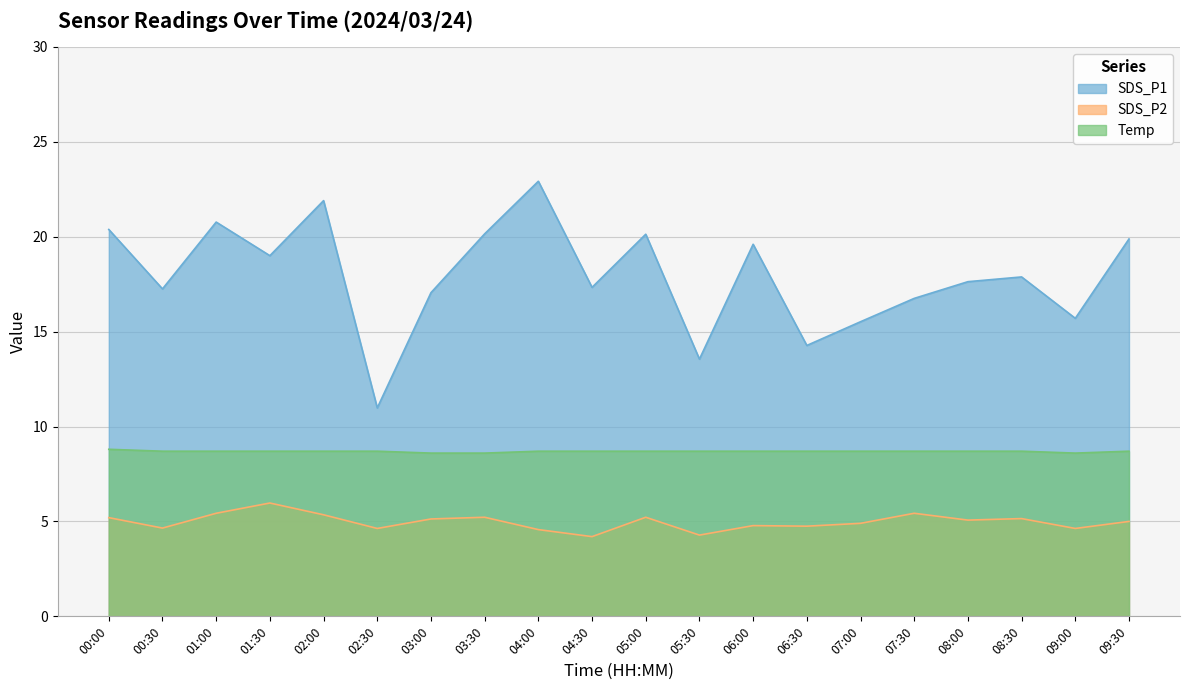

Reading right to left, extract all data points from this chart.

SDS_P1: 09:30=19.9	09:00=15.7	08:30=17.9	08:00=17.6	07:30=16.8	07:00=15.5	06:30=14.3	06:00=19.6	05:30=13.6	05:00=20.1	04:30=17.3	04:00=22.9	03:30=20.1	03:00=17.1	02:30=11.0	02:00=21.9	01:30=19.0	01:00=20.8	00:30=17.2	00:00=20.4
SDS_P2: 09:30=5.0	09:00=4.6	08:30=5.2	08:00=5.1	07:30=5.4	07:00=4.9	06:30=4.8	06:00=4.8	05:30=4.3	05:00=5.2	04:30=4.2	04:00=4.6	03:30=5.2	03:00=5.1	02:30=4.6	02:00=5.3	01:30=6.0	01:00=5.4	00:30=4.7	00:00=5.2
Temp: 09:30=8.7	09:00=8.6	08:30=8.7	08:00=8.7	07:30=8.7	07:00=8.7	06:30=8.7	06:00=8.7	05:30=8.7	05:00=8.7	04:30=8.7	04:00=8.7	03:30=8.6	03:00=8.6	02:30=8.7	02:00=8.7	01:30=8.7	01:00=8.7	00:30=8.7	00:00=8.8